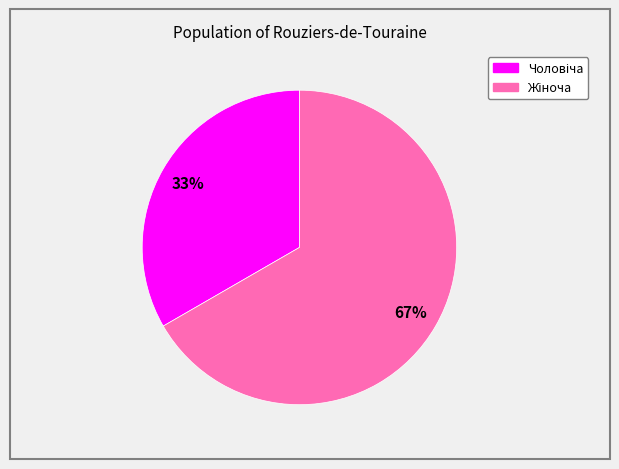

To the nearest percent, what is the average slice percentage?

50%